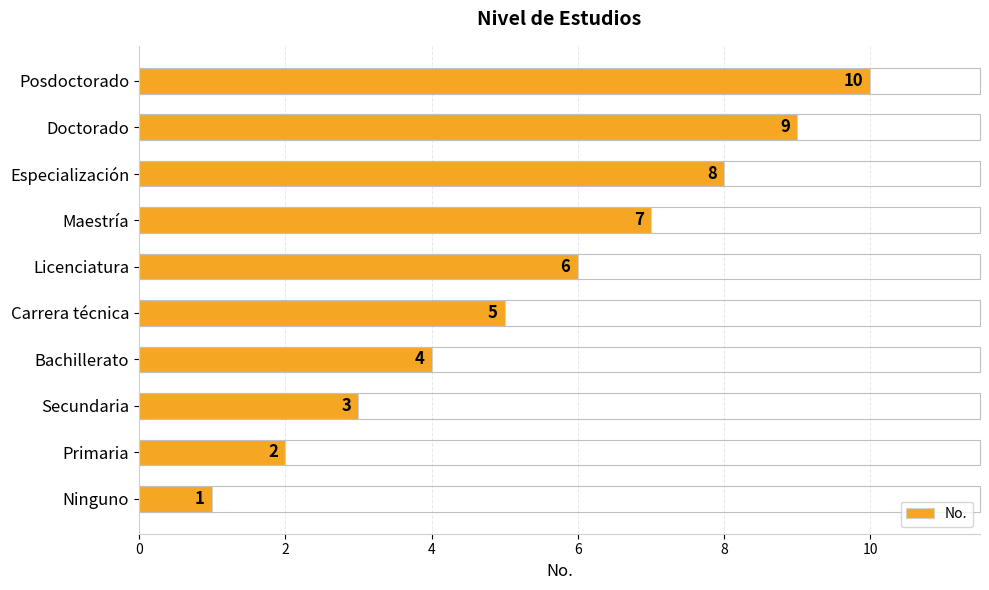

What is the difference between the maximum and minimum values?

9